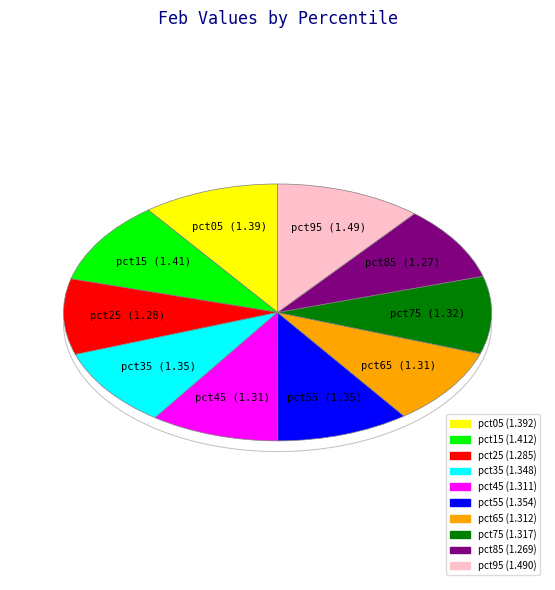

Count the number of slices in the pie.

10